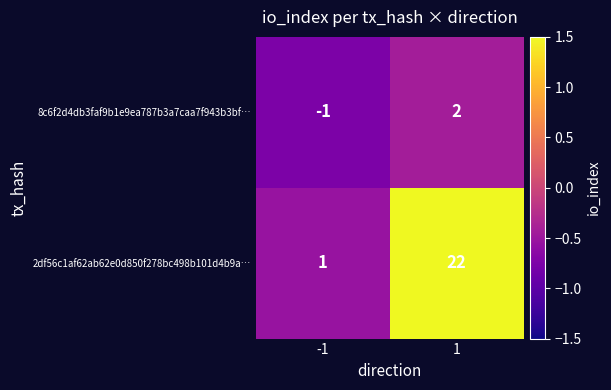

What is the difference between the 2df56c1af62ab62e0d850f278bc498b101d4b9a… values at 1 and -1?

21